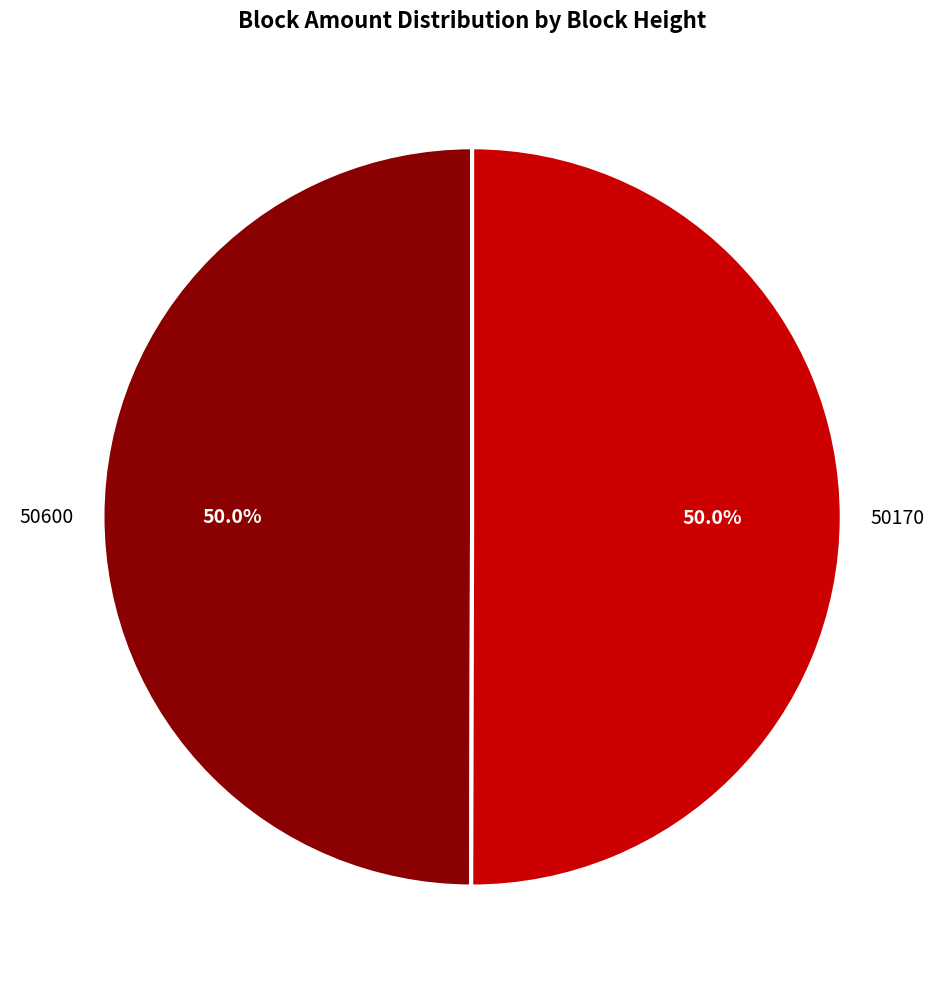

How much of the chart is everything except 50600?

50.0%